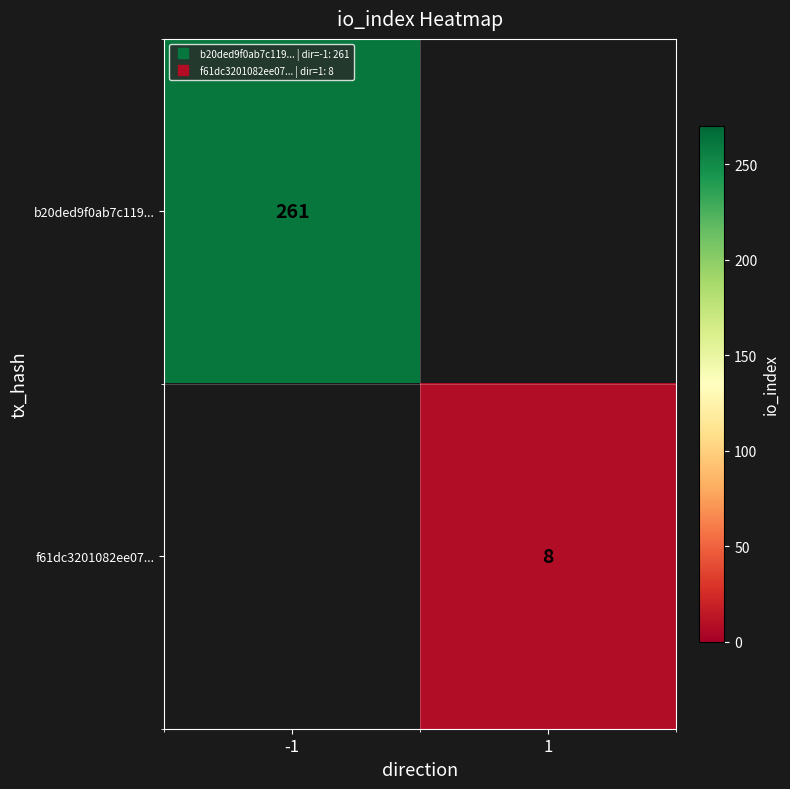

Which label corresponds to the largest value in the chart?

-1